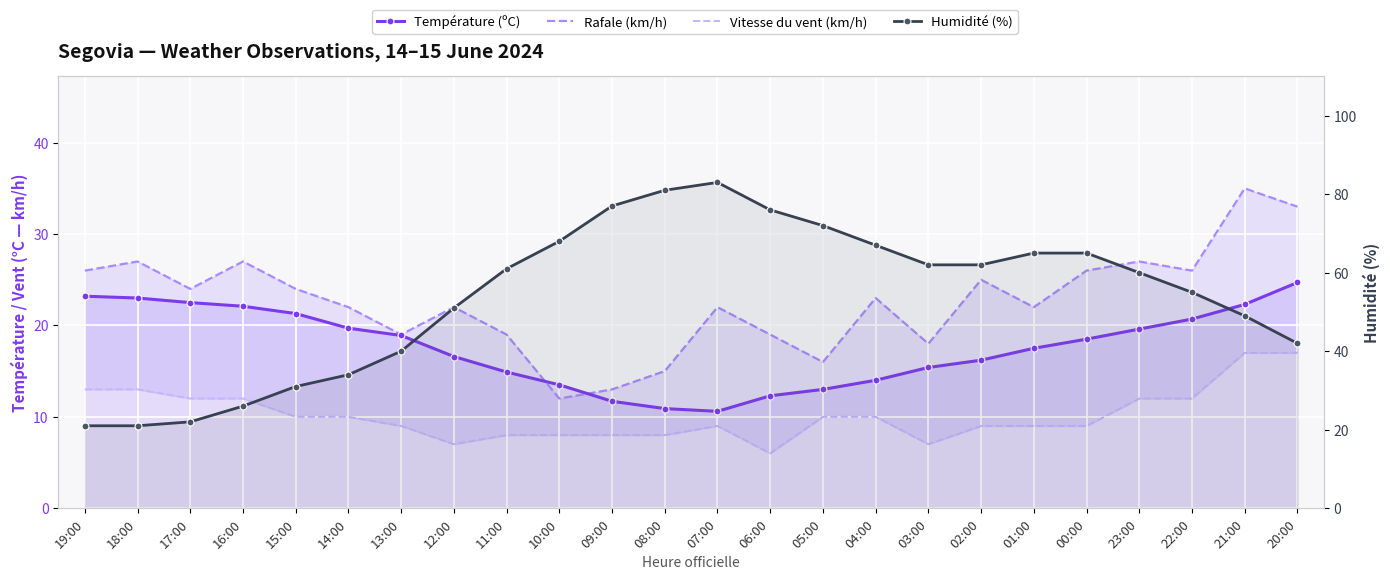

How many data points in Vitesse du vent (km/h) are less than 10?

12